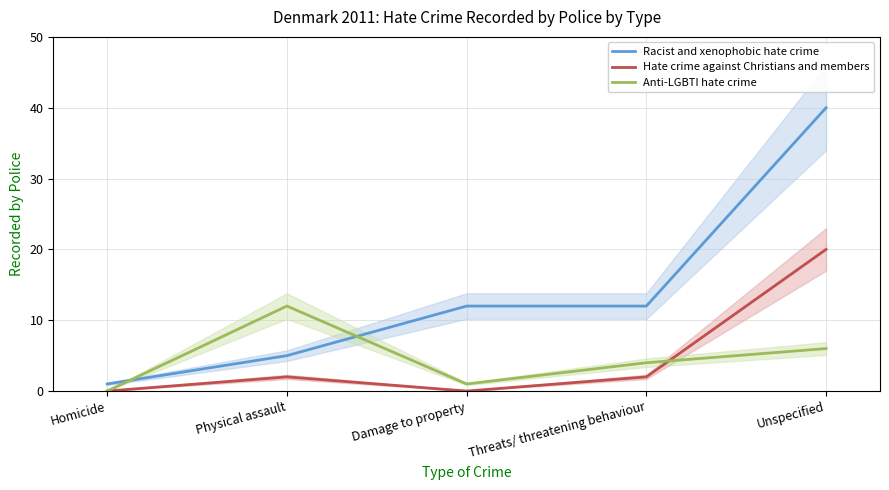

Which series has the widest spread of values?

Racist and xenophobic hate crime